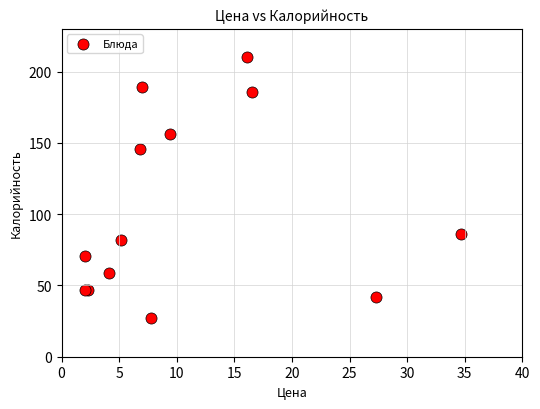

What Y value in the scatter plot is closest to 118?

146.0